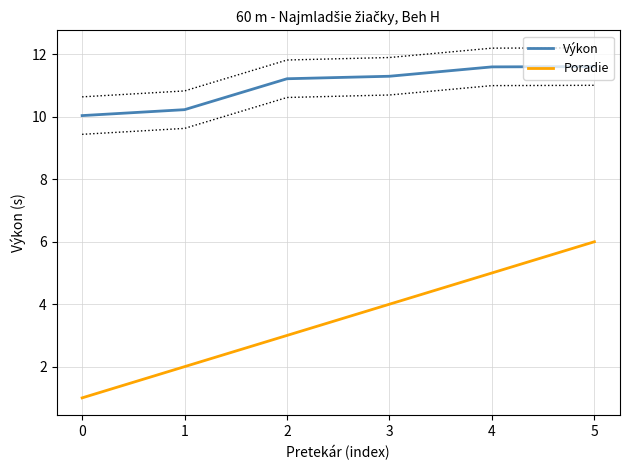

The Poradie series shows 5.0 at 4. True or false?

True